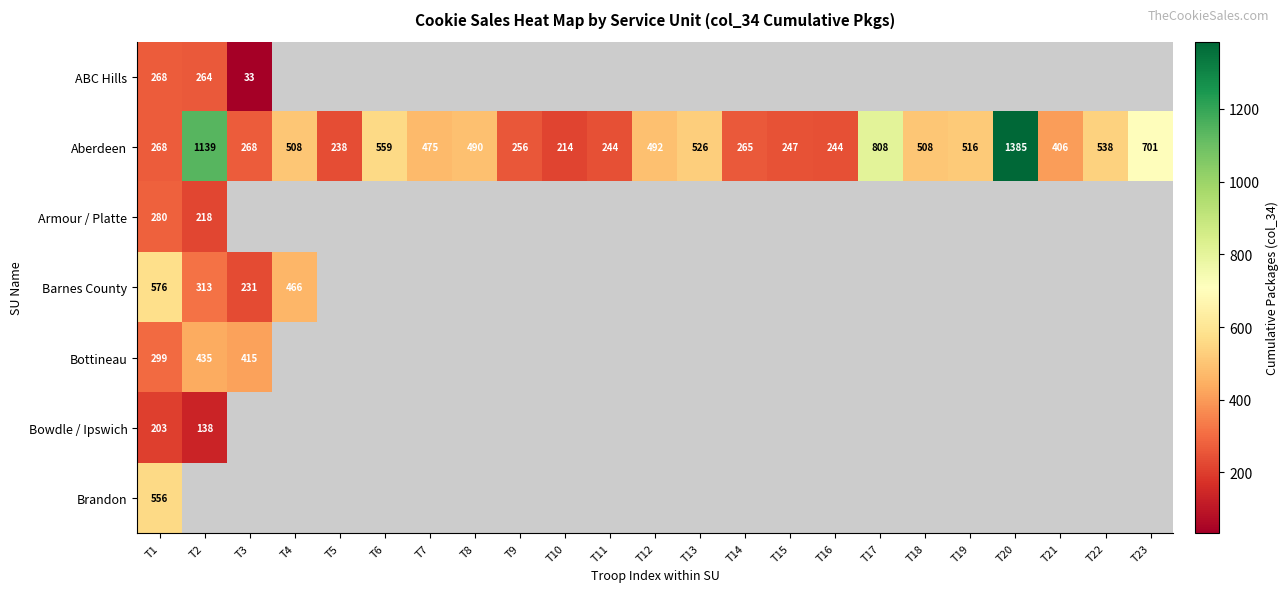

At which label does Aberdeen reach its minimum?

T10